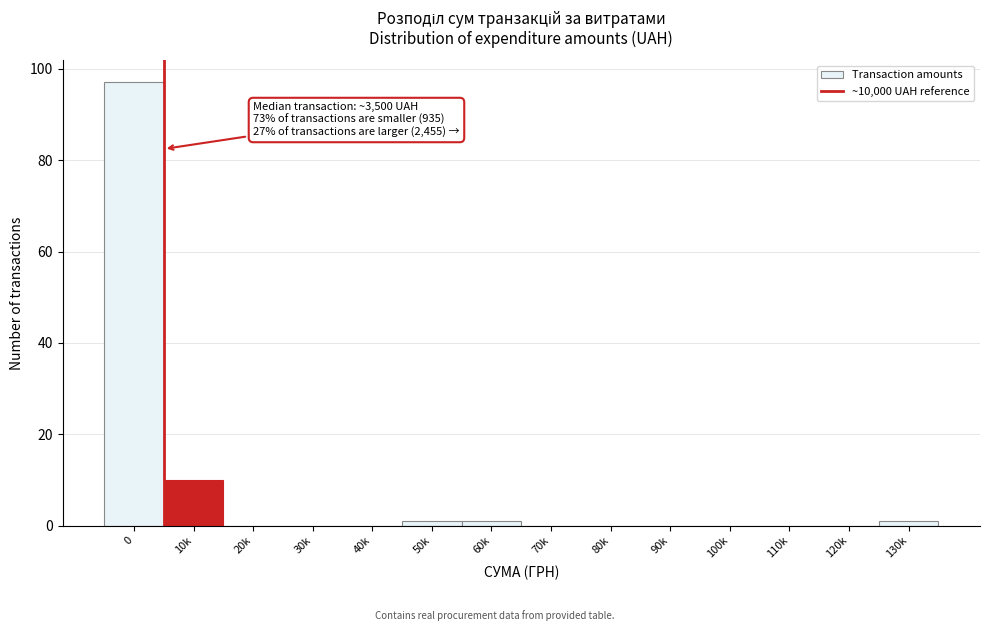

Reading left to right, list all the values displayed in this chart.

0=97	10k=10	20k=0	30k=0	40k=0	50k=1	60k=1	70k=0	80k=0	90k=0	100k=0	110k=0	120k=0	130k=1